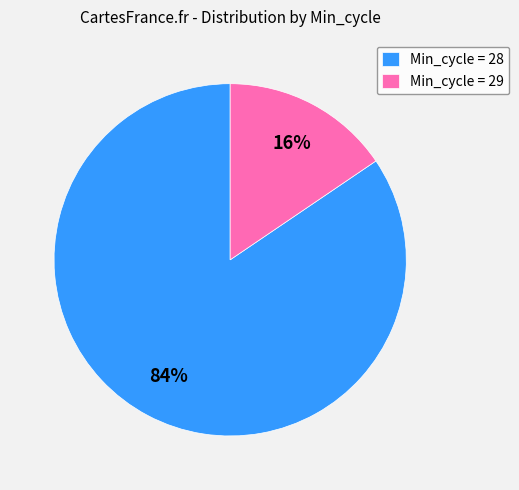

Combined, do Min_cycle = 29 and Min_cycle = 28 account for over 50%?

Yes